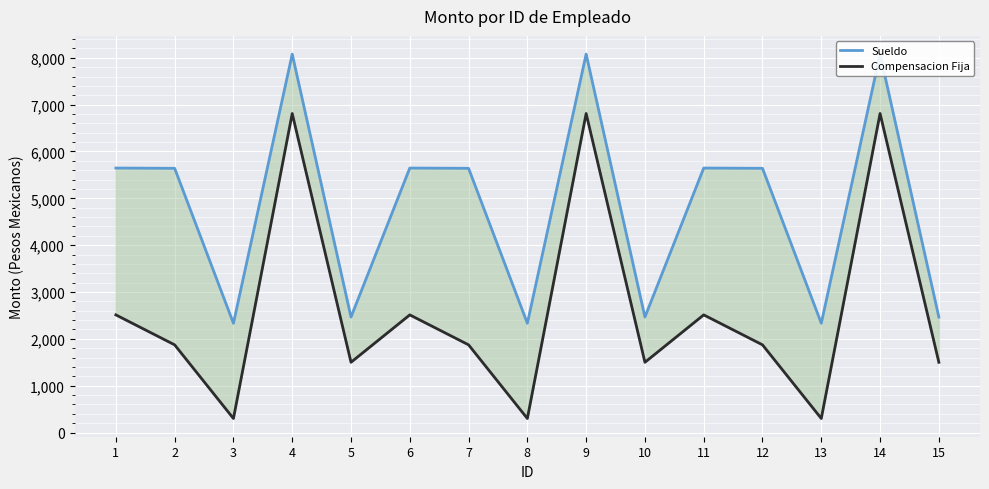

Is the value of Sueldo at 8 greater than the value of Compensacion Fija at 2?

Yes